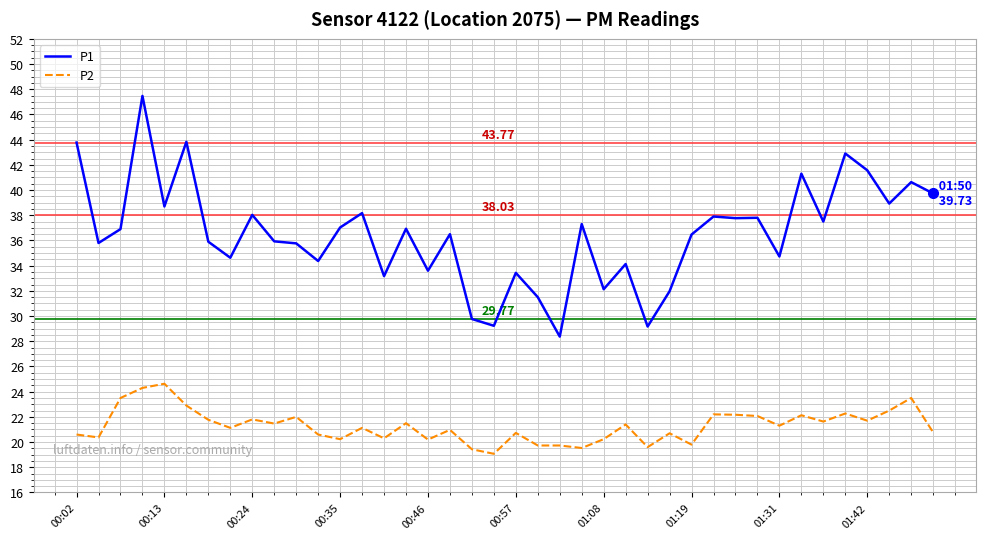

What is the difference between the maximum and minimum values in the P1 series?

19.1